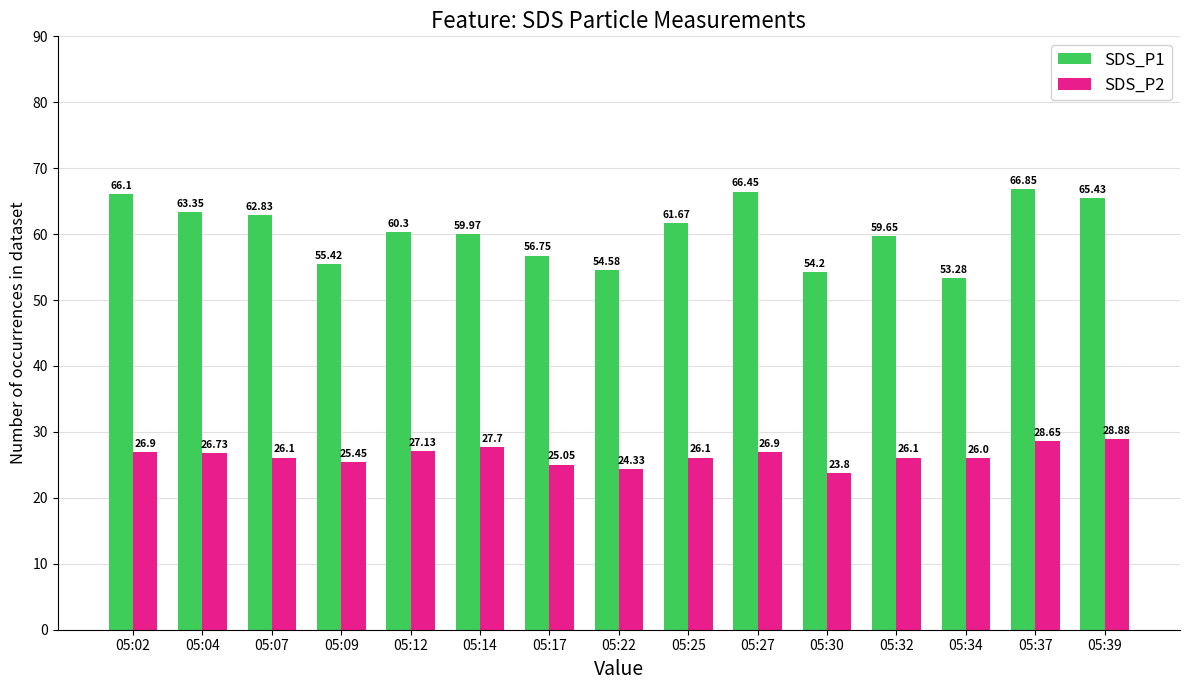

List the series in order of their overall mean, highest first.

SDS_P1, SDS_P2